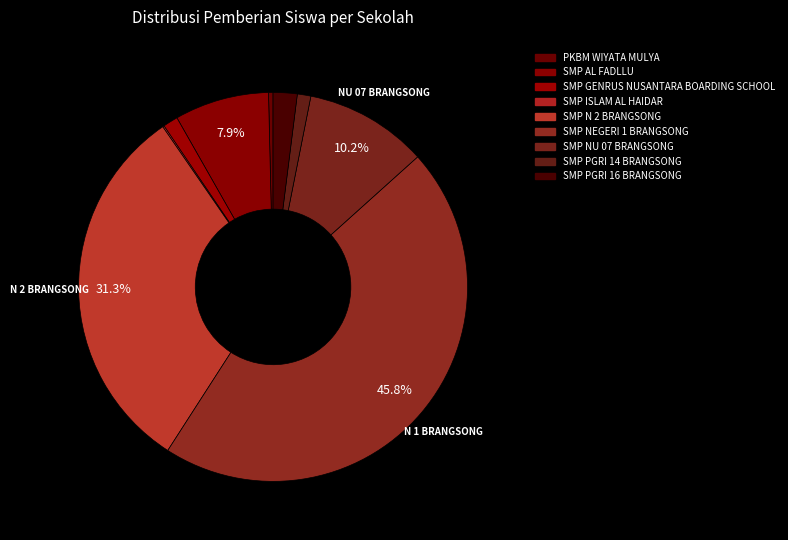

Does SMP N 2 BRANGSONG represent more than half of the total?

No